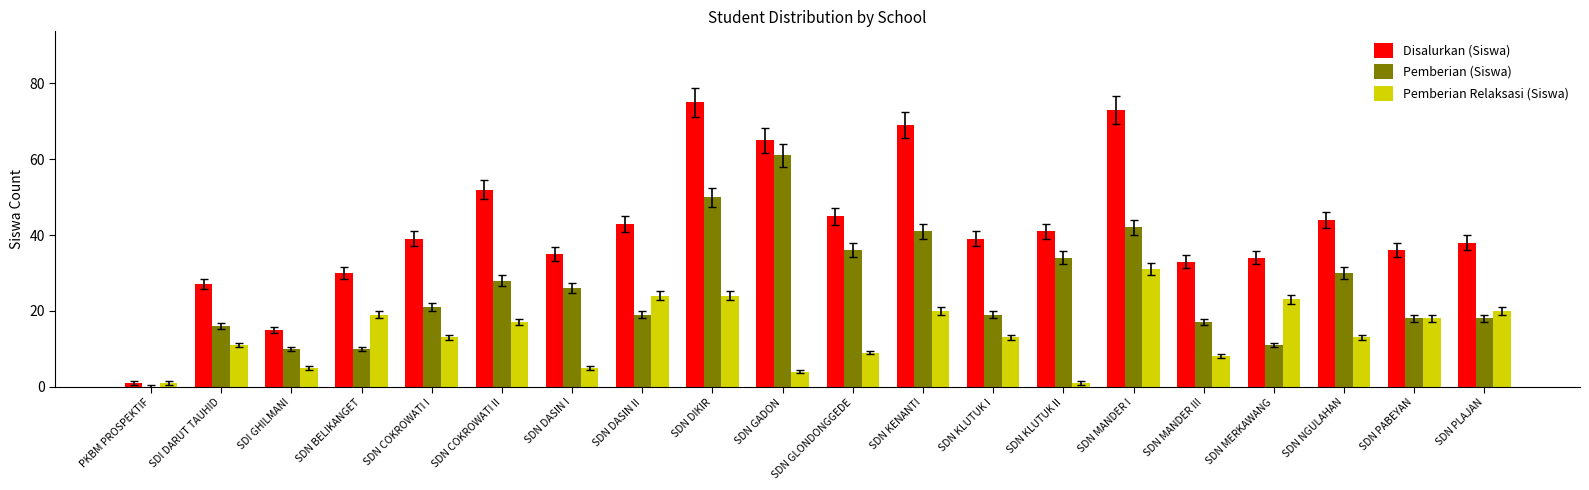

Is it true that Pemberian Relaksasi (Siswa) equals 13 at SDN COKROWATI I?

True